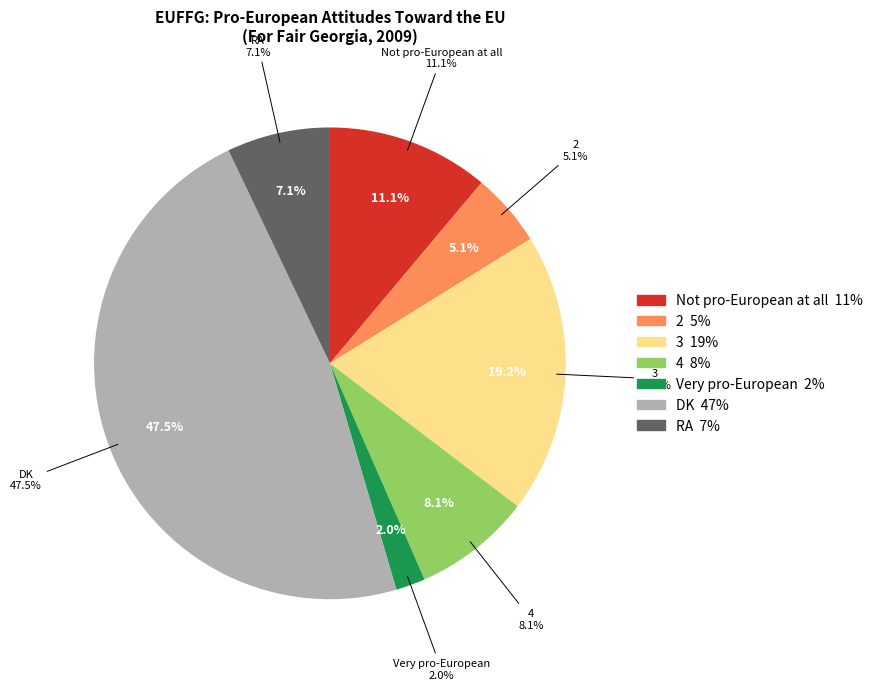

Is the sum of DK and 2 greater than half?

Yes